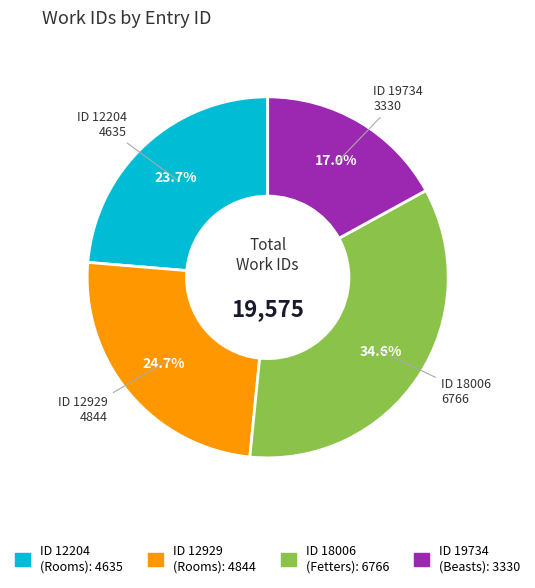

Is there any slice that represents more than half of the pie?

No